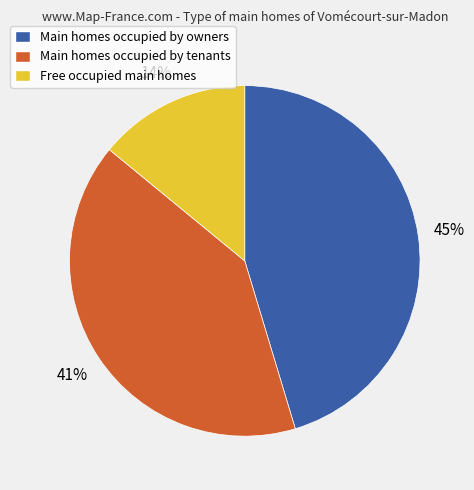

Combined, do Main homes occupied by tenants and Free occupied main homes account for over 50%?

Yes